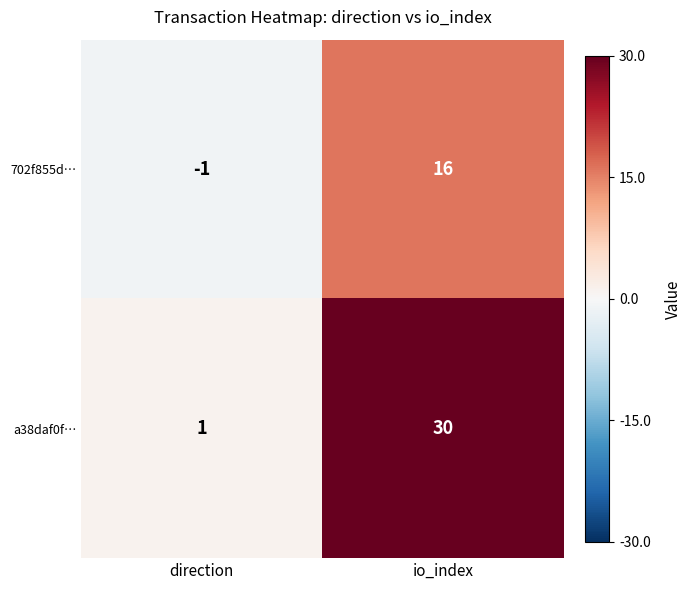

The value of 702f855d… at direction is -1. True or false?

True